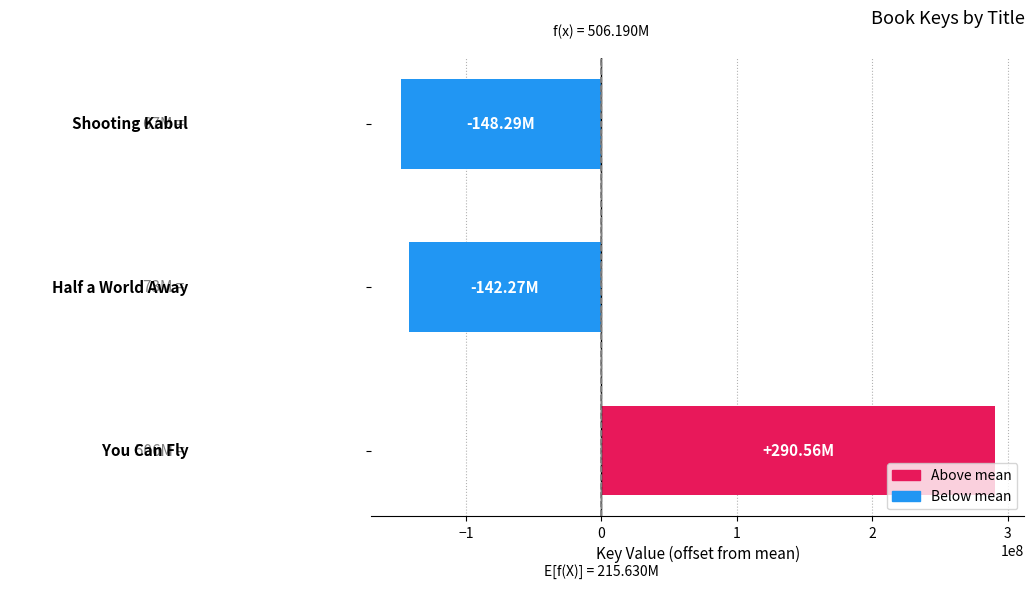

What is the difference between the maximum and minimum values?

438847914.0